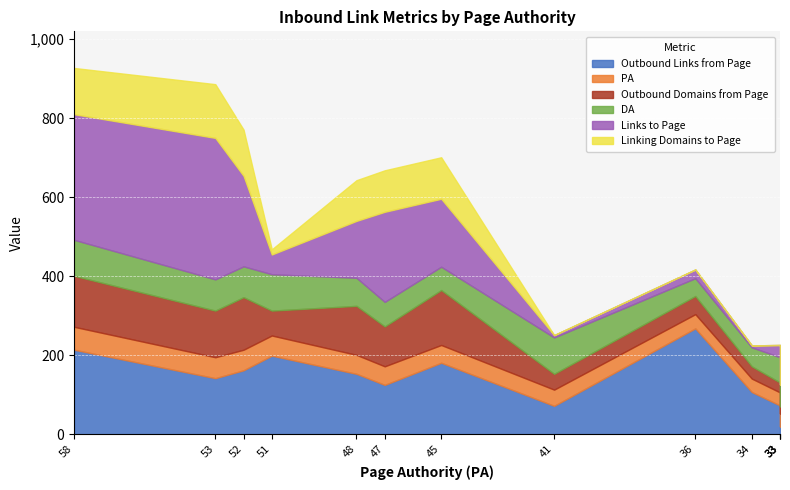

Count the number of categories in the chart.

13